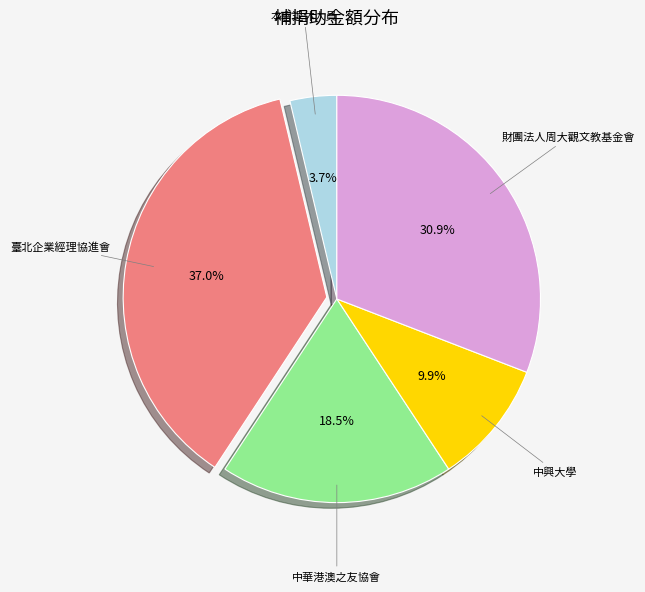

To the nearest percent, what is the combined percentage of 財團法人周大觀文教基金會 and 中興大學?

41%